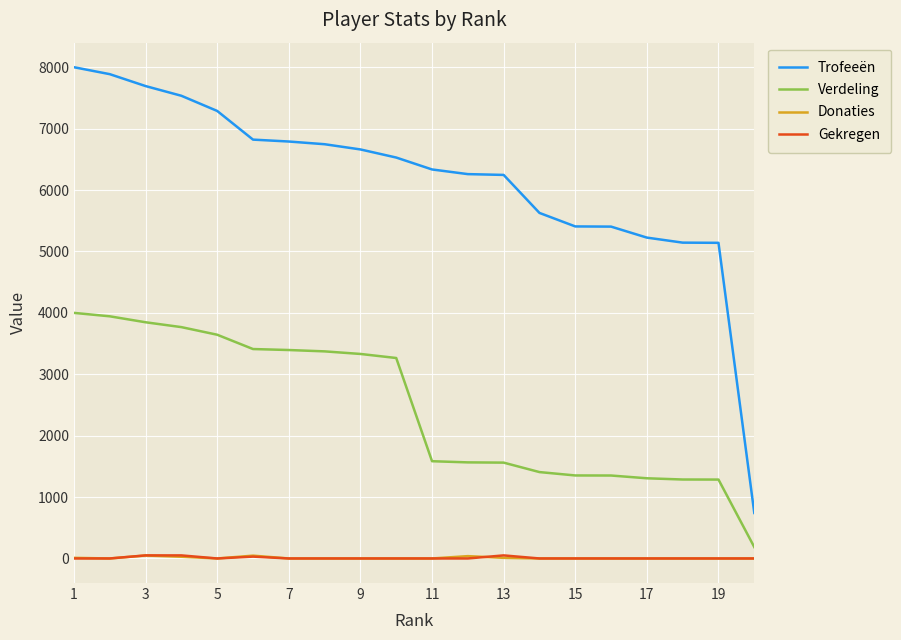

True or false: Verdeling and Donaties intersect in this chart.

False